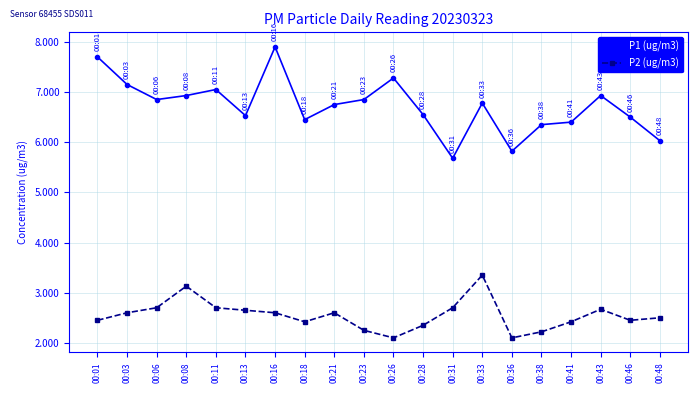

What is the lowest value of the P1 (ug/m3) series?

5.7